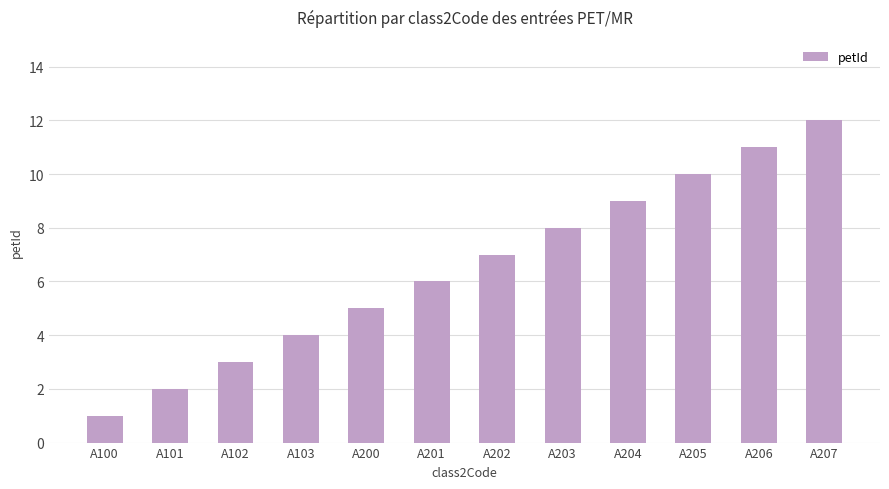

Rank the categories by value from highest to lowest.

A207, A206, A205, A204, A203, A202, A201, A200, A103, A102, A101, A100